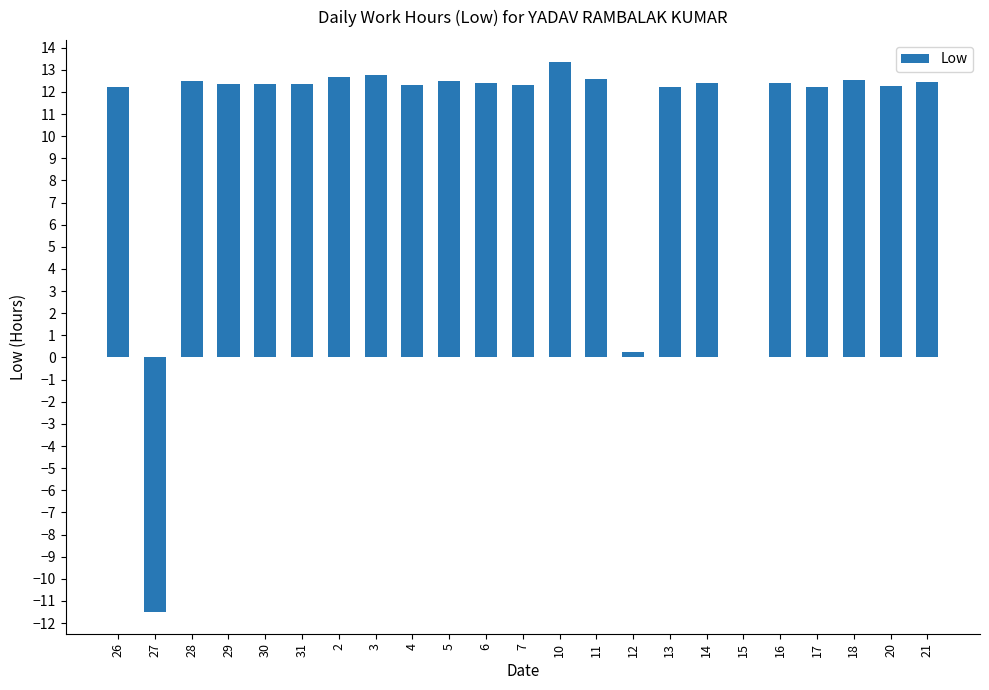

Which category has the highest value across all series?

10